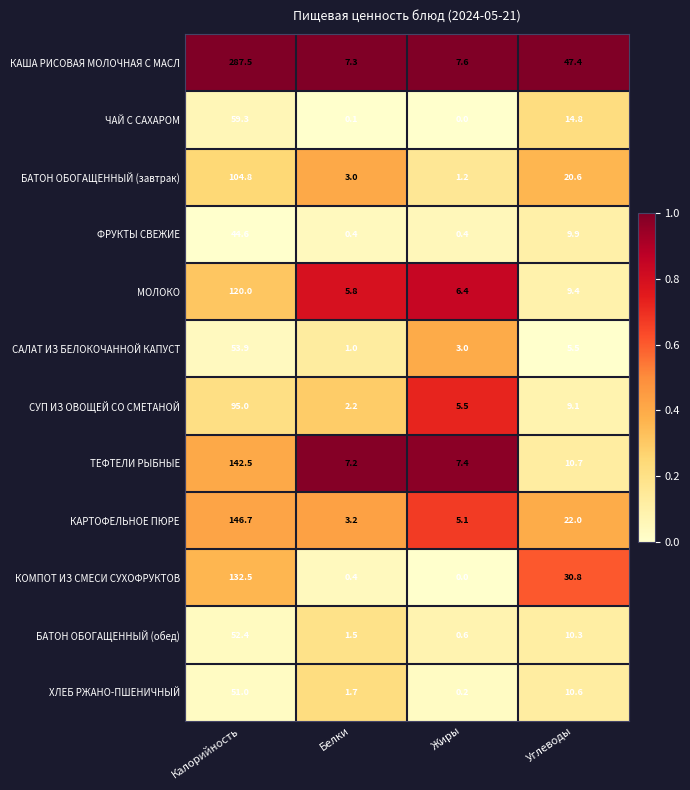

Is the value of ТЕФТЕЛИ РЫБНЫЕ at Белки greater than the value of САЛАТ ИЗ БЕЛОКОЧАННОЙ КАПУСТ at Углеводы?

Yes